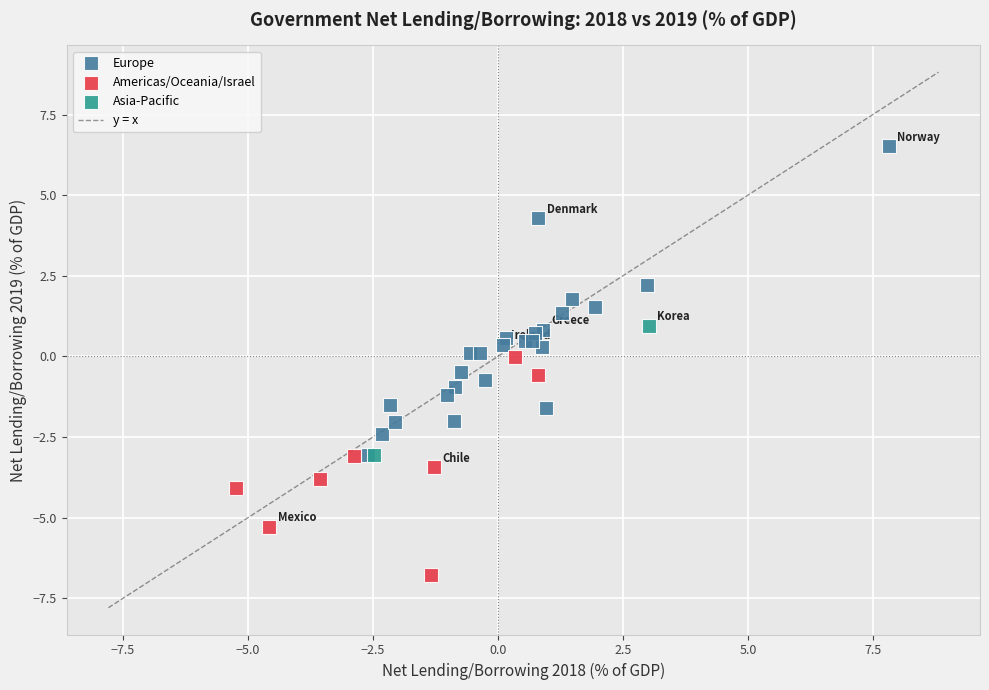

Which series has the largest Y range (max minus min)?

Europe